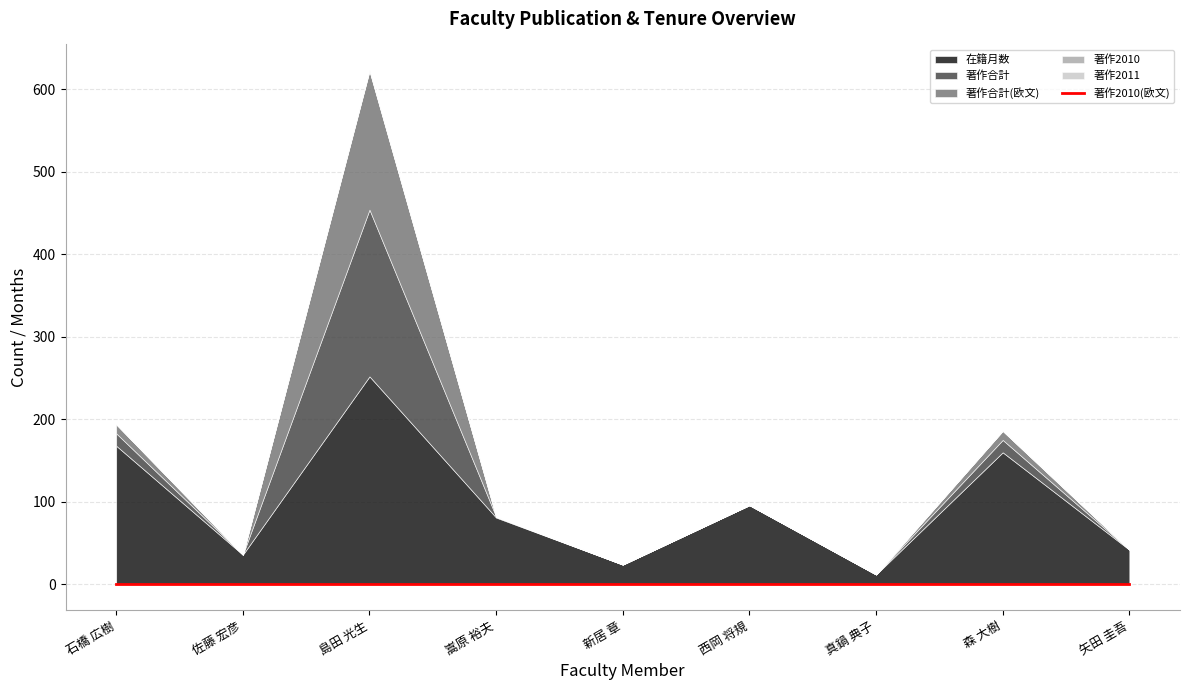

What is the label of the 9th point from the right?

石橋 広樹